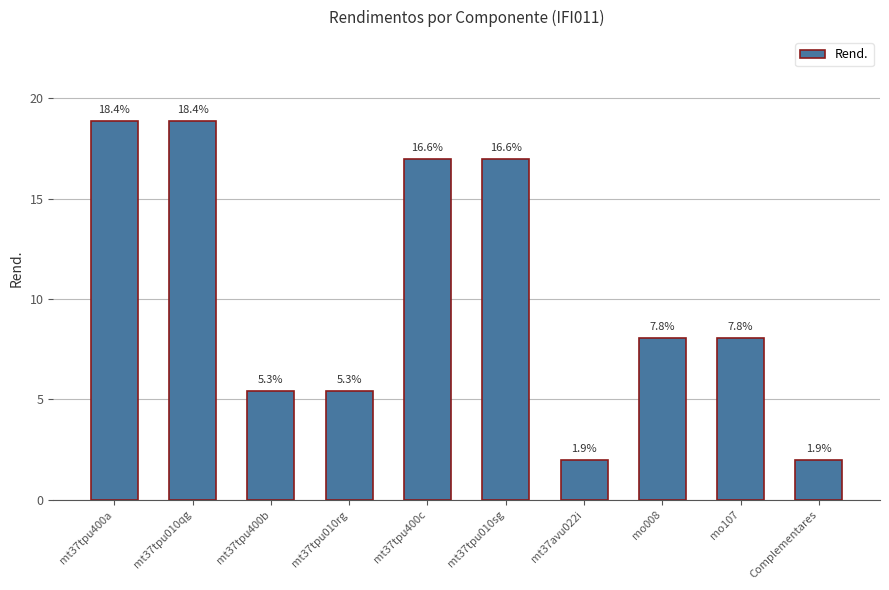

Does the chart contain stacked bars?

No